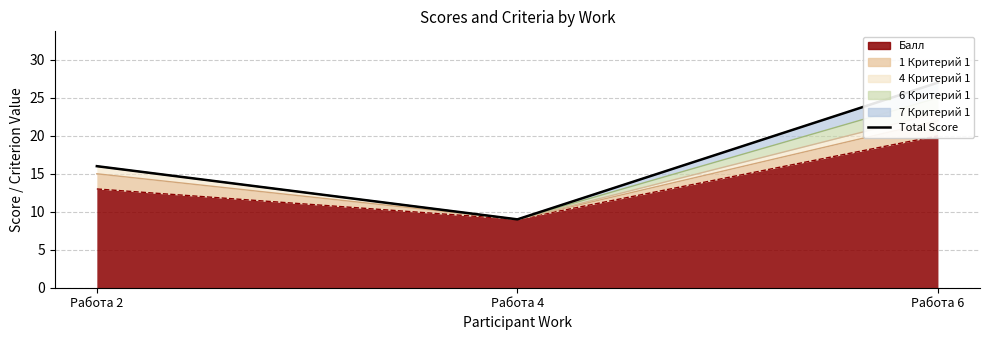

What is the sum of the values at Работа 2 and Работа 6?

43